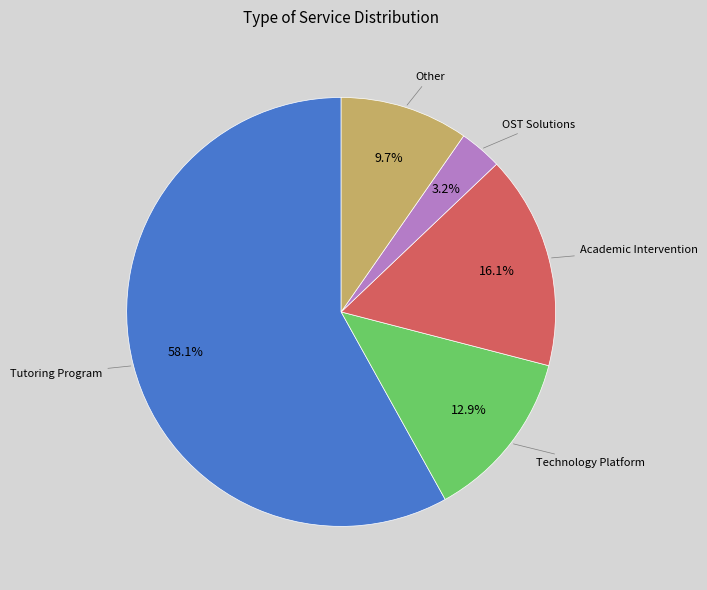

Is there any slice that represents more than half of the pie?

Yes